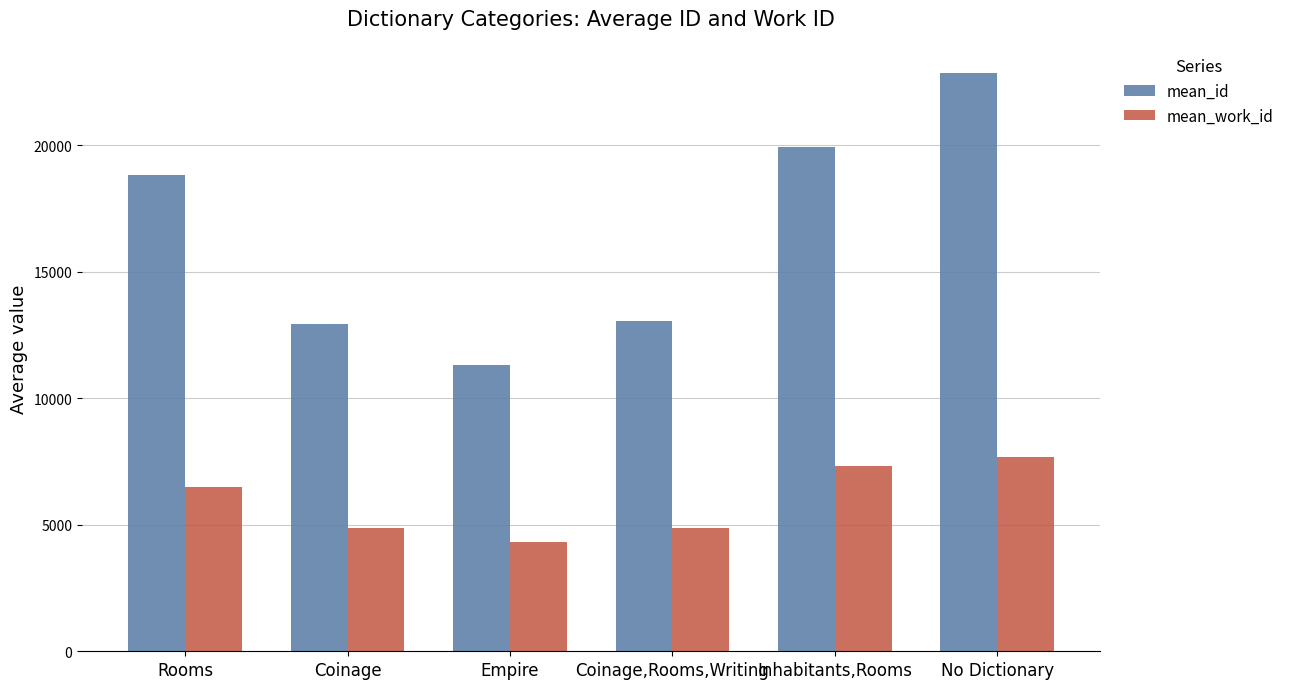

What is the sum of all mean_id values?

98935.5